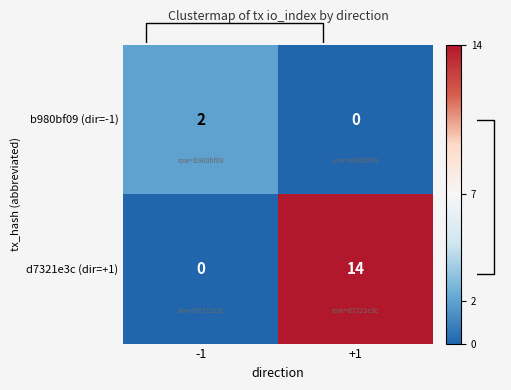

What is the difference between the maximum and minimum values in the d7321e3c (dir=+1) series?

14